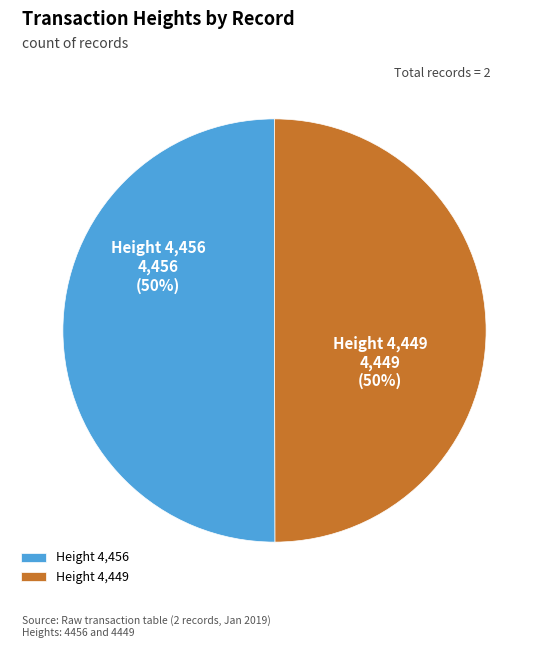

Approximately how many times larger is the value at Height 4,456 compared to Height 4,449?

1.0